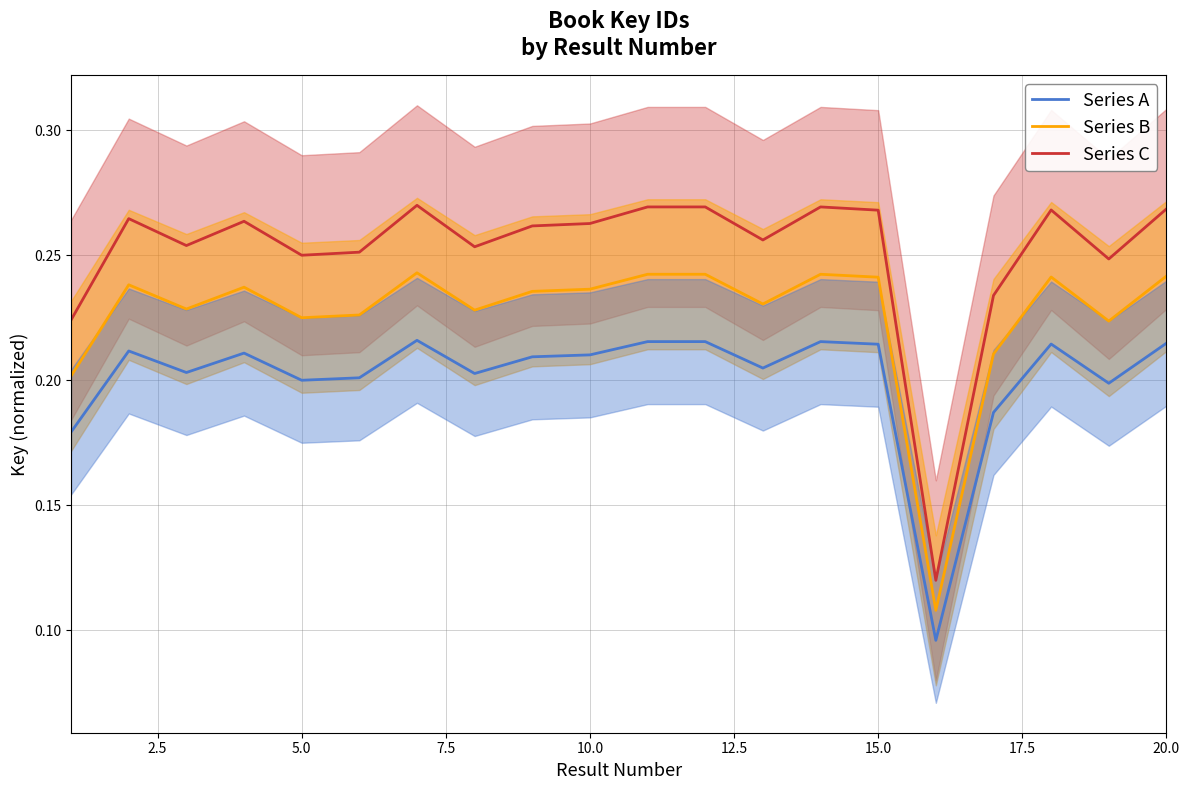

True or false: Series C and Series B cross at least once.

False